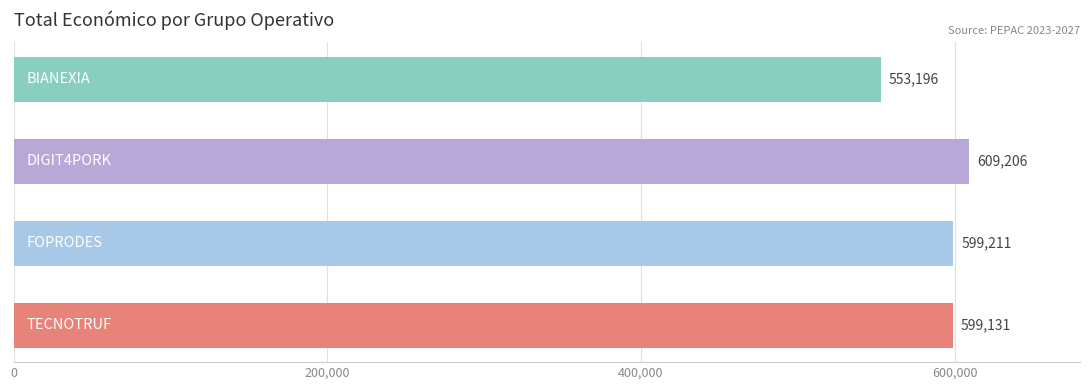

Reading bottom to top, list all the values displayed in this chart.

599131	599211	609206	553196